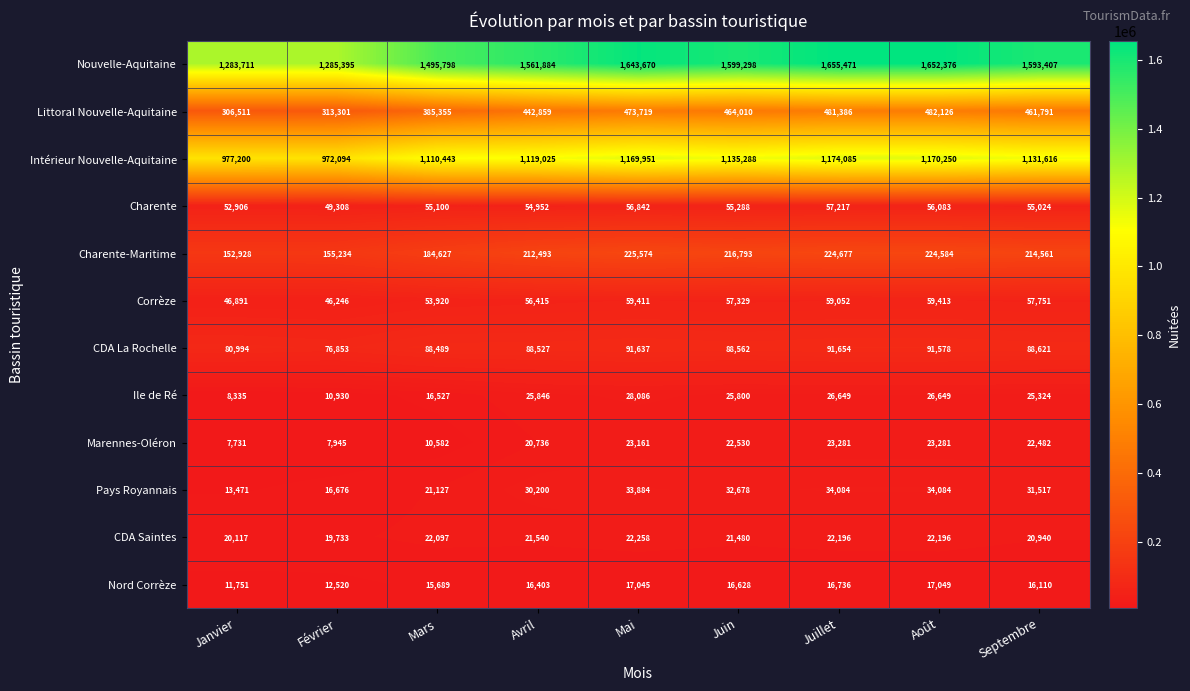

What is the total value across all series at Avril?

3650880